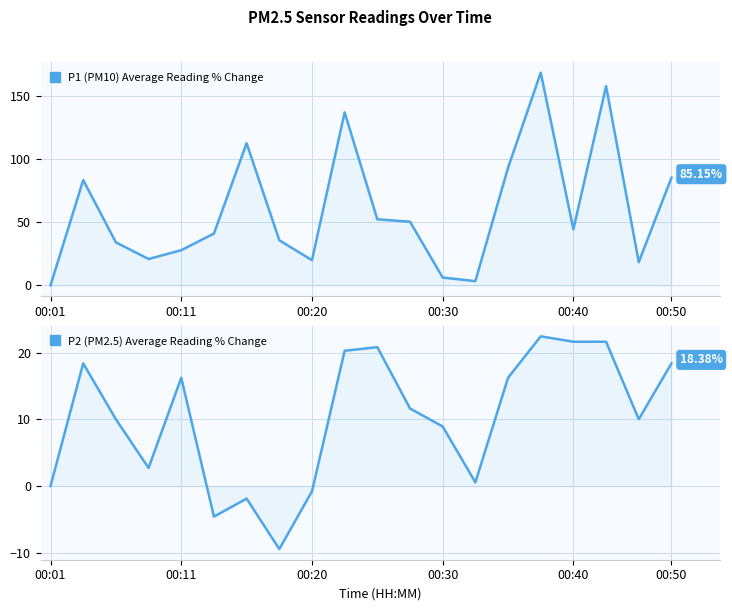

Rank the series by their maximum value, from highest to lowest.

P1 (PM10) Average Reading % Change, P2 (PM2.5) Average Reading % Change